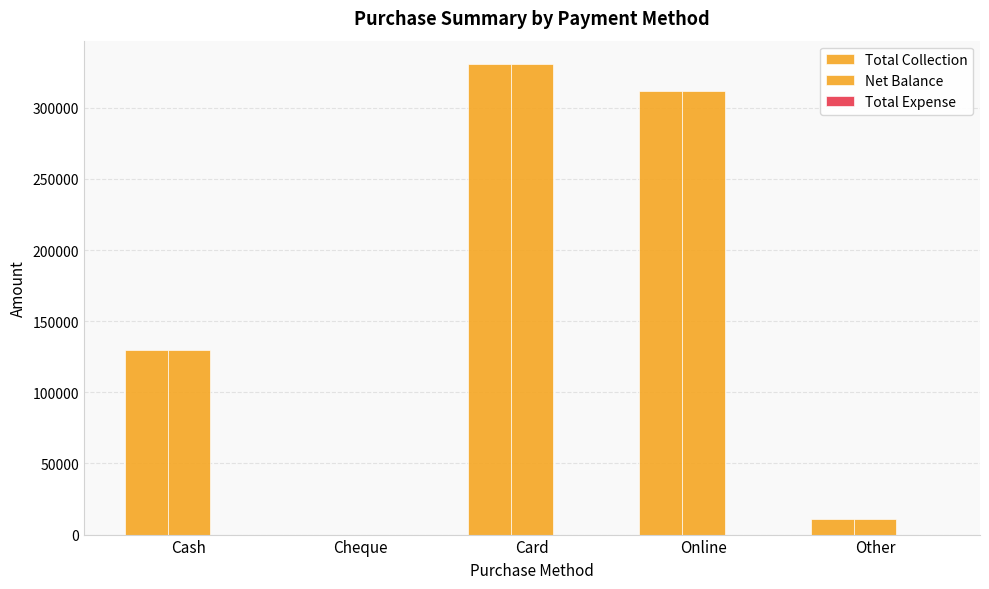

Which label corresponds to the smallest value in the chart?

Cheque